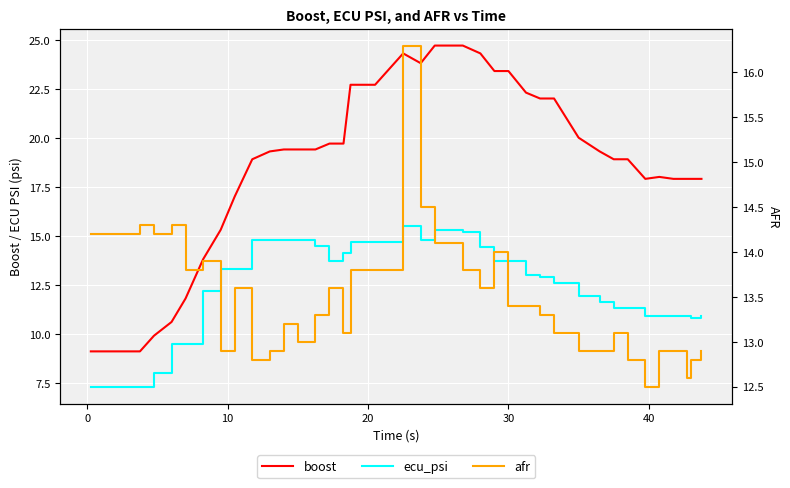

Which series has the largest total across all categories?

boost